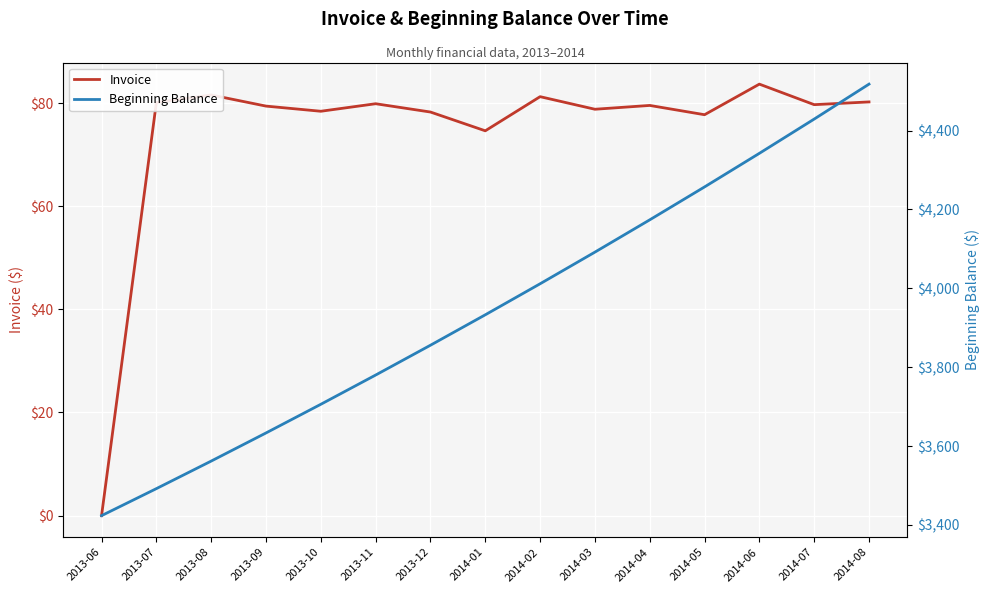

True or false: Beginning Balance and Invoice cross at least once.

False